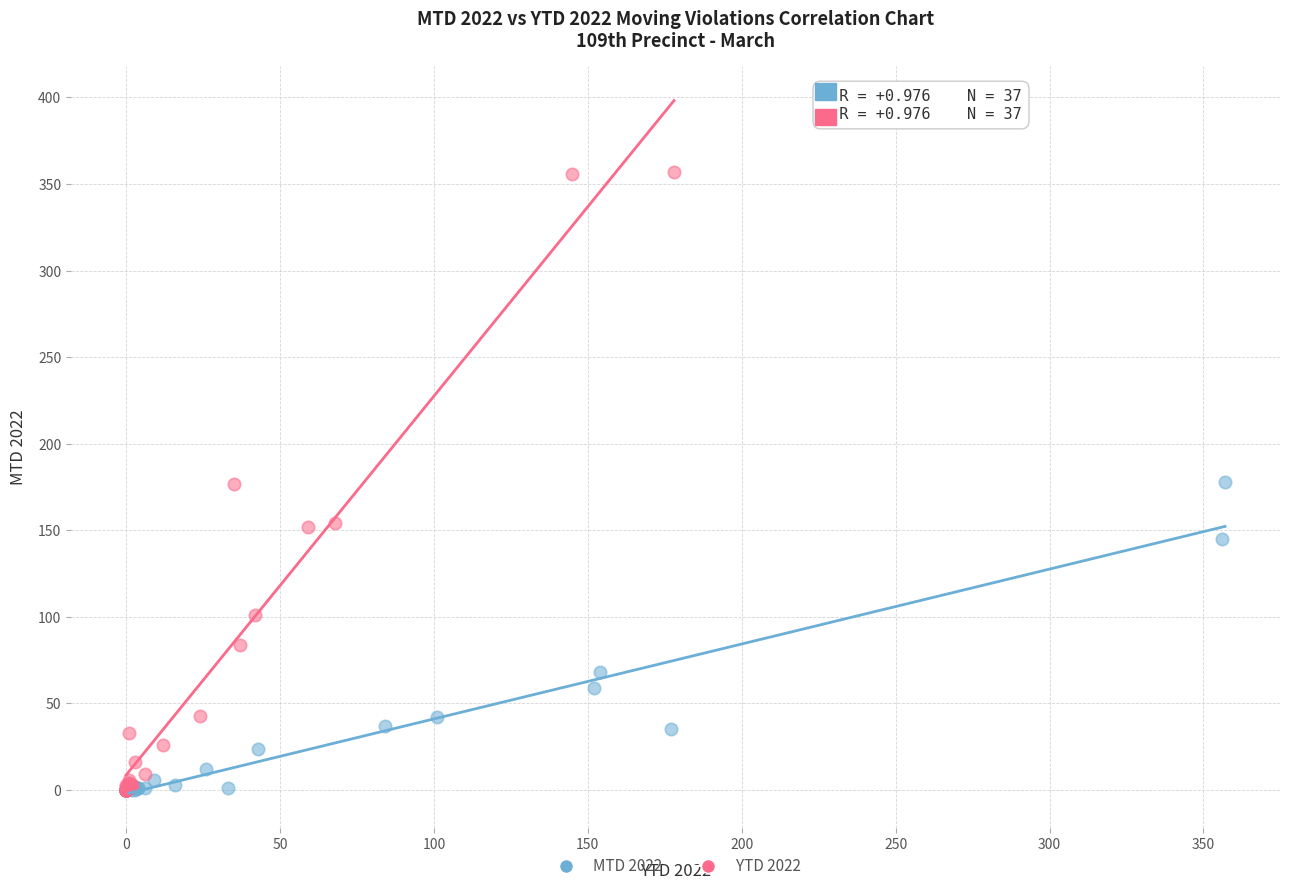

Which series reaches the maximum Y coordinate?

YTD 2022